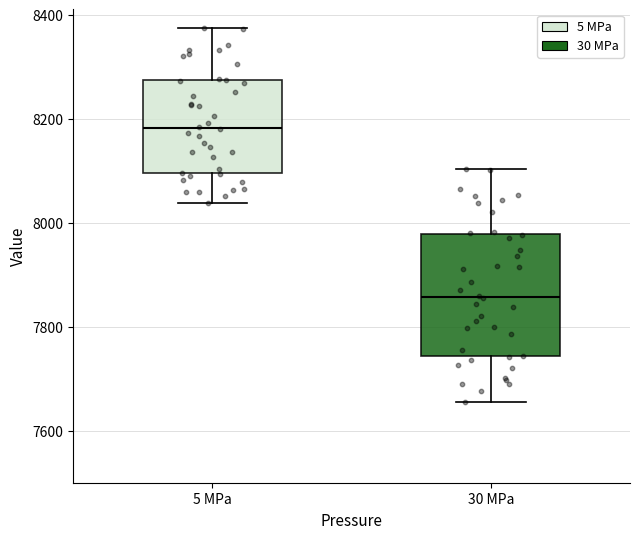

Reading left to right, read every box against the y-axis: the position of its median line, the range the box covers, and the ends of its whiskers. The values are not printed on the chart, so give them approximately, as read against the axis.

5 MPa: median 8180, box 8100 to 8280, whiskers 8040 to 8380
30 MPa: median 7860, box 7740 to 7980, whiskers 7660 to 8100